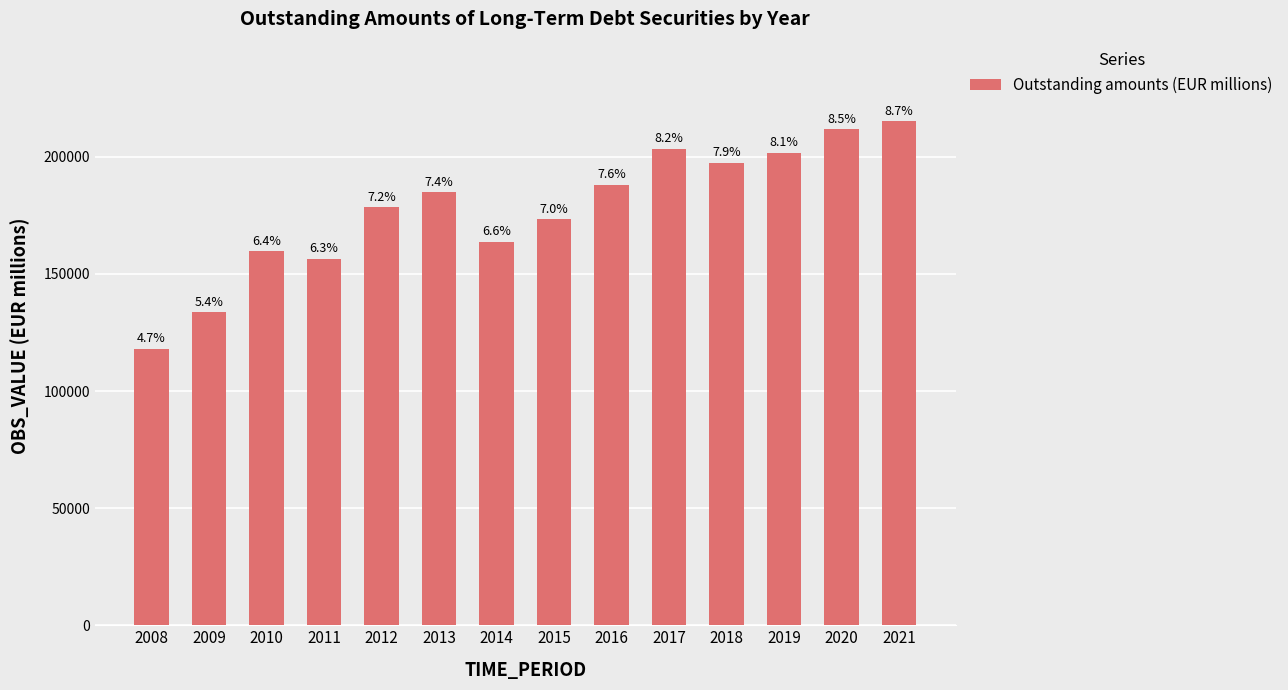

Reading left to right, list all the values displayed in this chart.

118014.9	133756.4	159619.1	156469.7	178528.0	184897.6	163873.0	173391.5	188093.1	203374.0	197529.4	201766.1	211766.6	215156.3